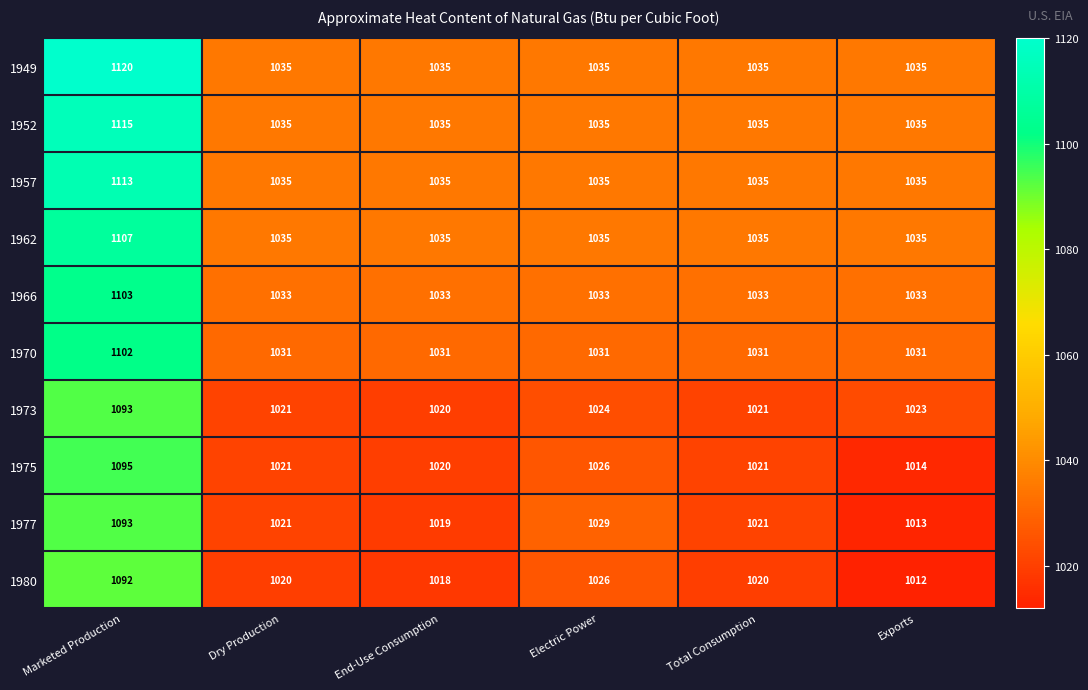

The 1977 series shows 1021 at Total Consumption. True or false?

True